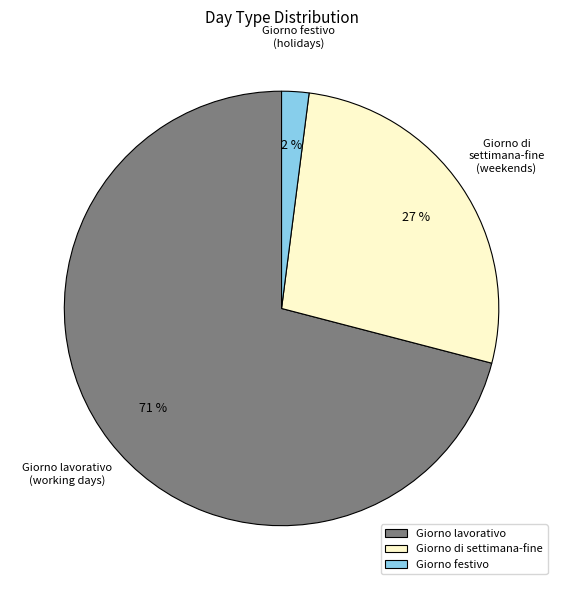

Is the sum of Giorno di settimana-fine and Giorno lavorativo greater than half?

Yes